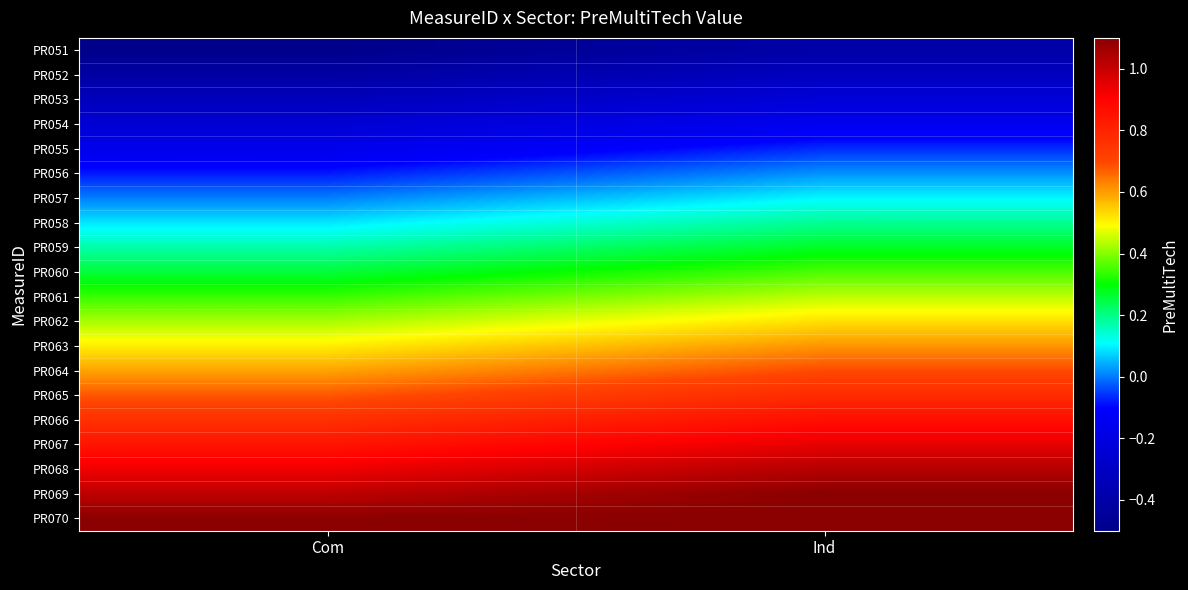

What is the smallest value displayed?

-0.5